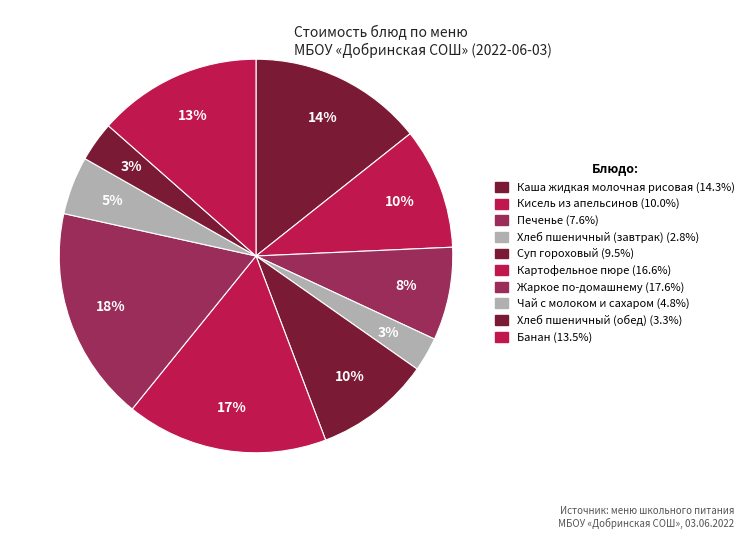

Is there any slice that represents more than half of the pie?

No